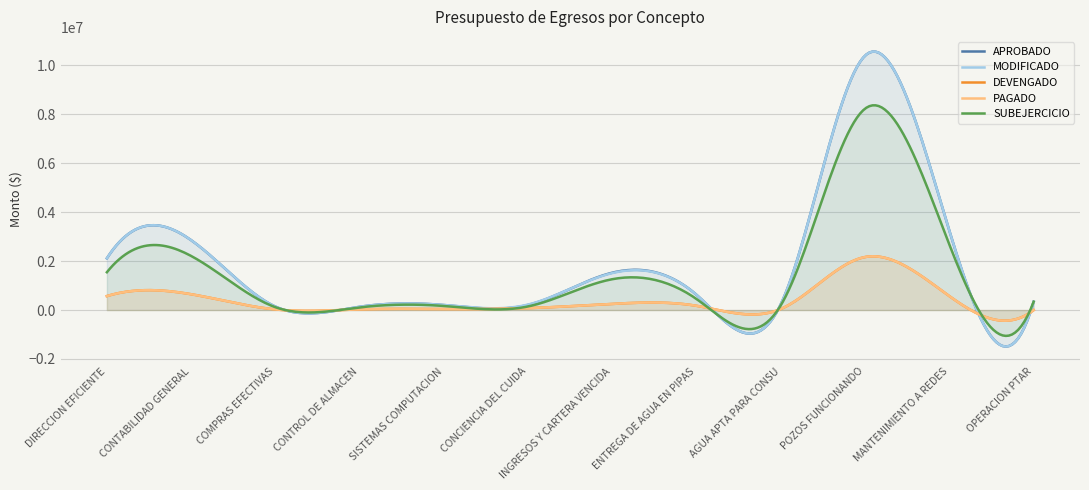

Count the number of categories in the chart.

12